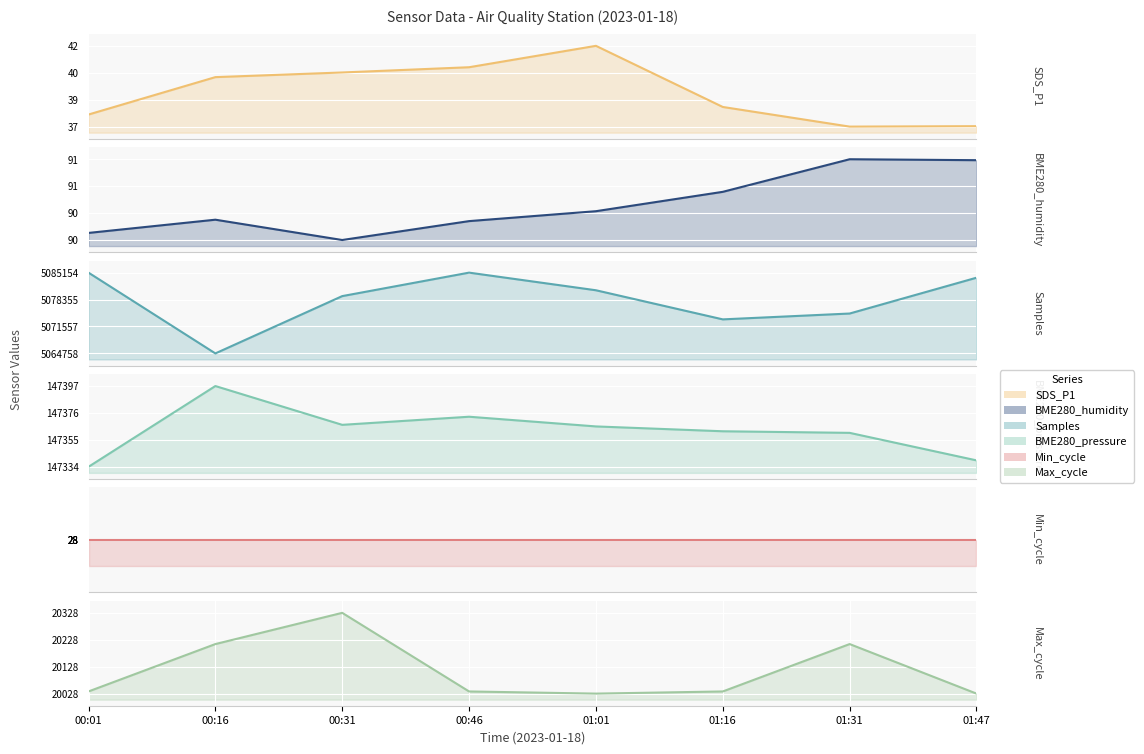

Where is the first local maximum for BME280_humidity?

00:16